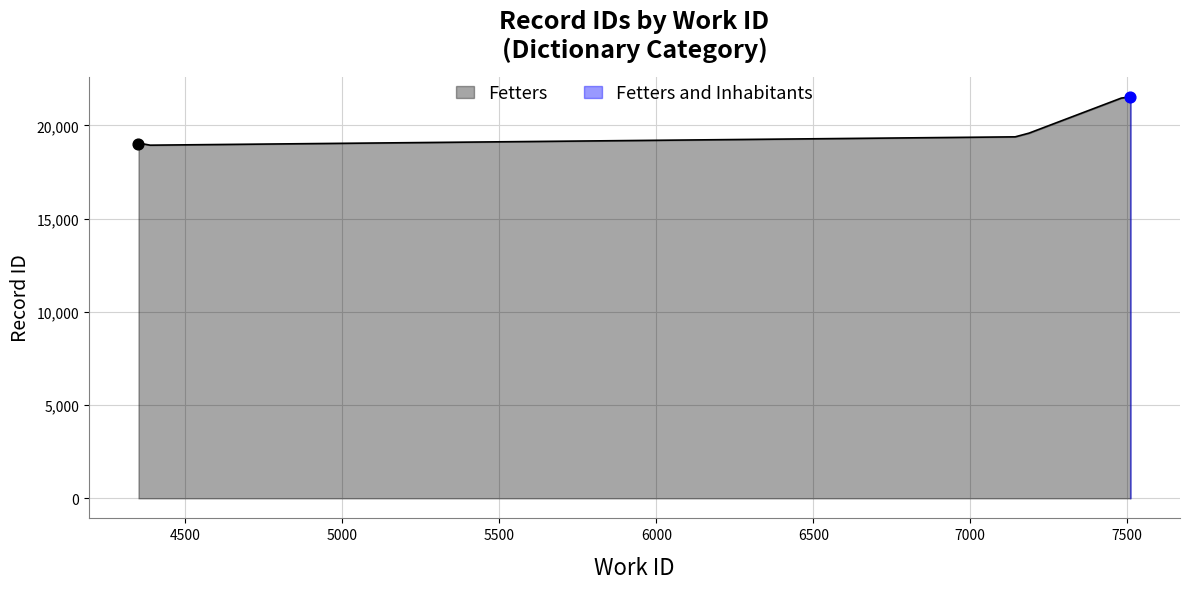

Approximately how many times larger is the value at 4500 compared to 6000?

1.0